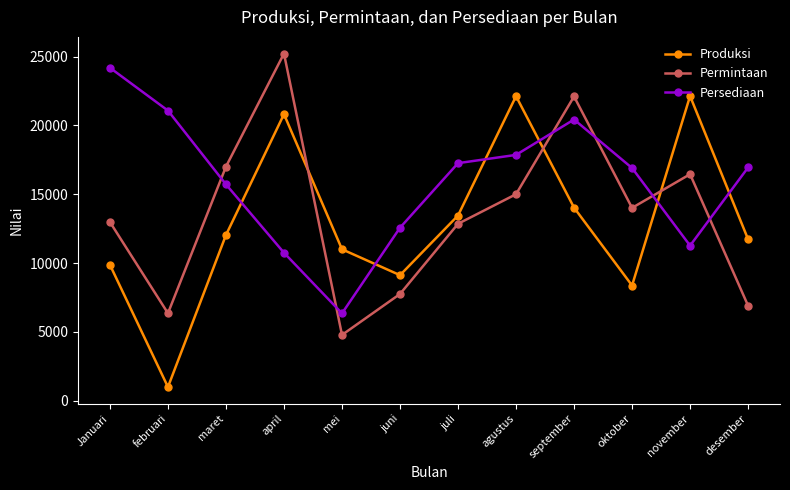

Between which two adjacent categories do Persediaan and Produksi first intersect?

maret and april